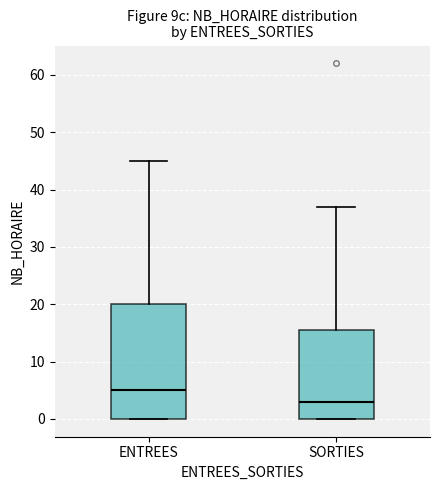

Reading left to right, read every box against the y-axis: the position of its median line, the range the box covers, and the ends of its whiskers. The values are not printed on the chart, so give them approximately, as read against the axis.

ENTREES: median 5, box 0 to 20, whiskers 0 to 45
SORTIES: median 3, box 0 to 16, whiskers 0 to 37